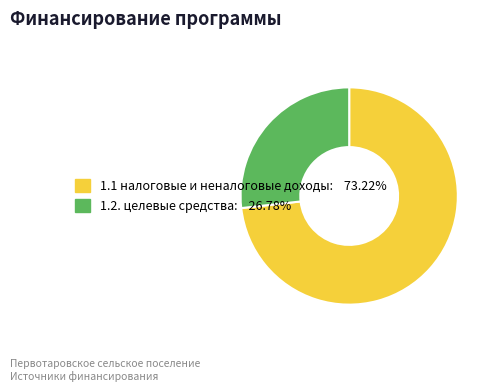

Is there any slice that represents more than half of the pie?

Yes